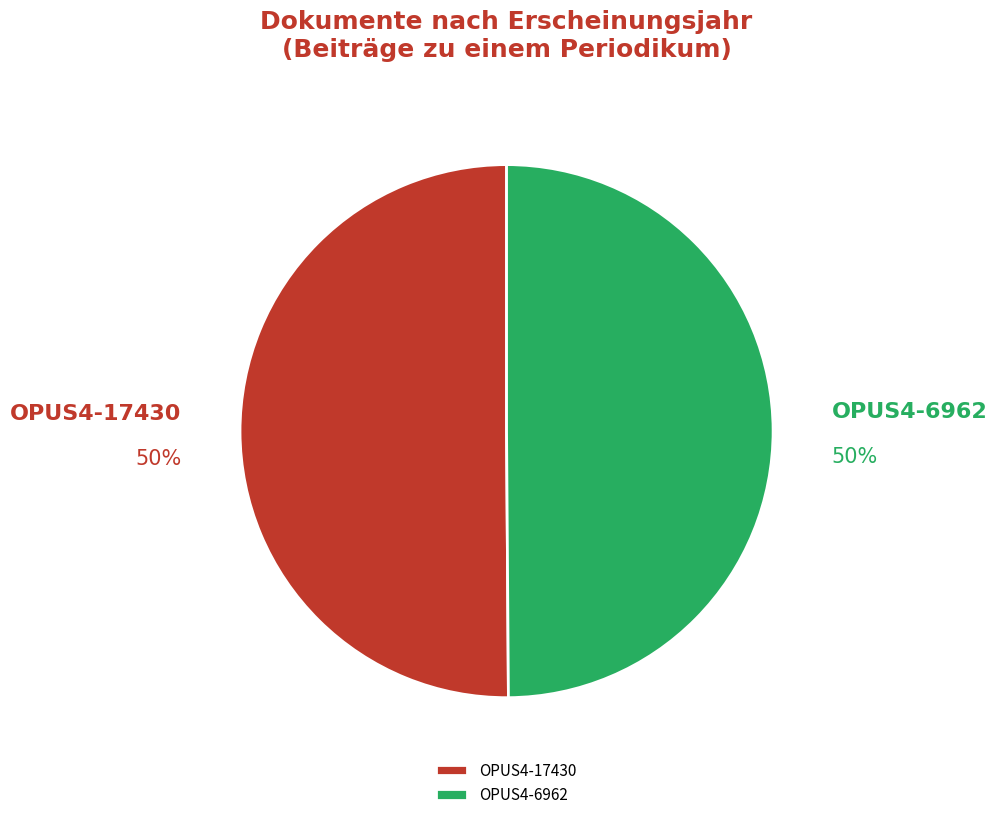

Do OPUS4-6962 and OPUS4-17430 together represent more than half of the pie?

Yes